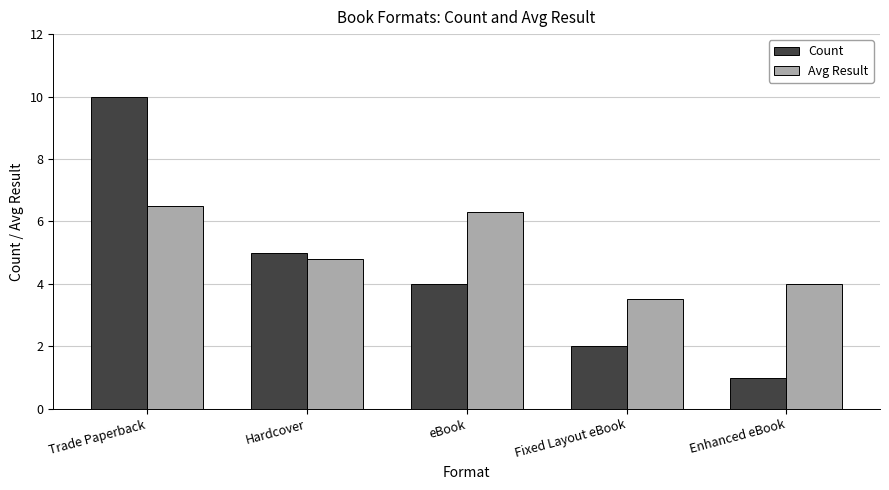

Which category has the highest value in the Count series?

Trade Paperback